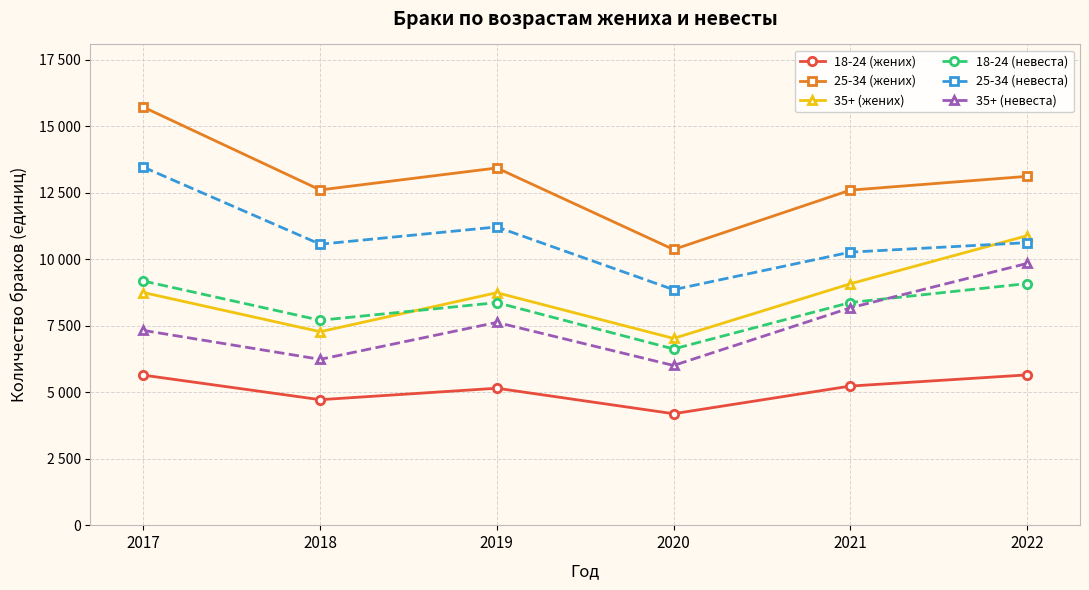

Does the chart display data point markers on the line(s)?

Yes